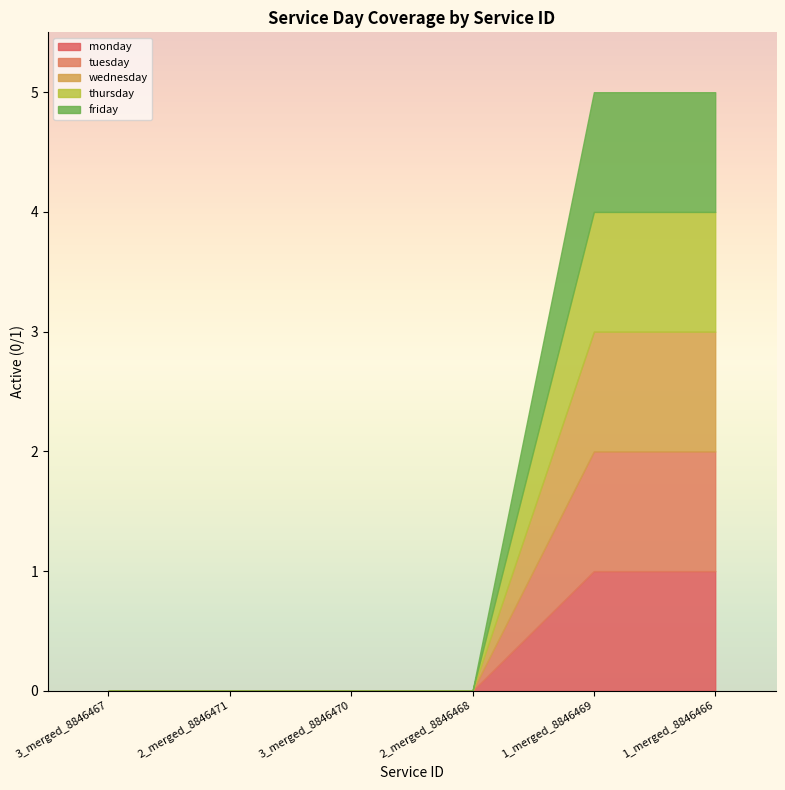

Which series changed the most between 2_merged_8846471 and 1_merged_8846466?

monday